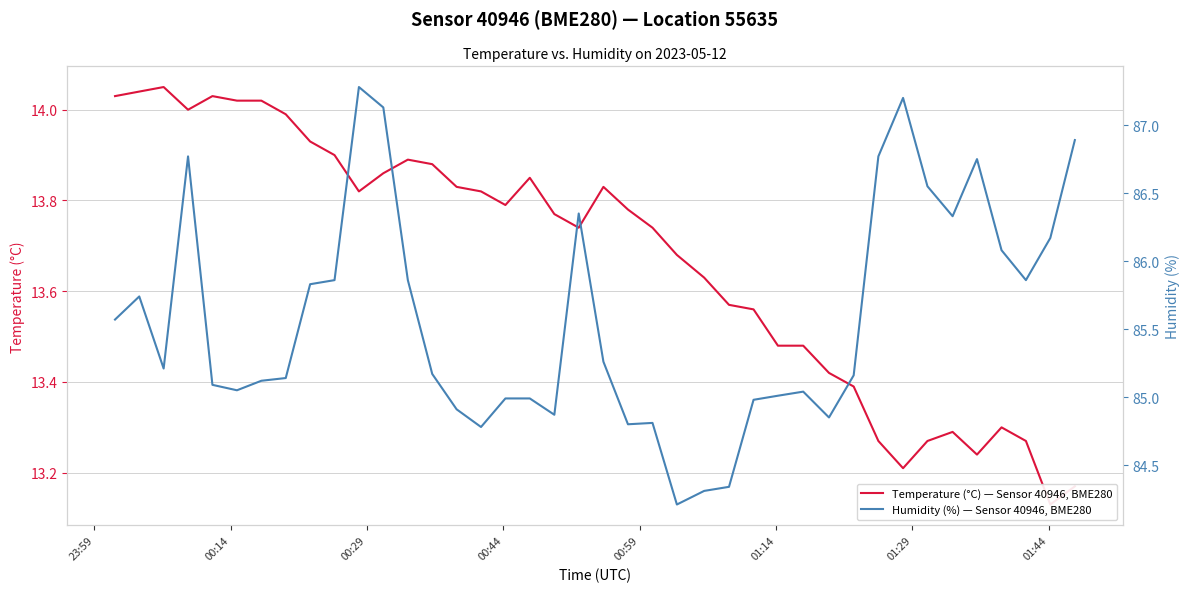

What is the difference between the second highest and minimum values in the Humidity (%) — Sensor 40946, BME280 series?

3.0